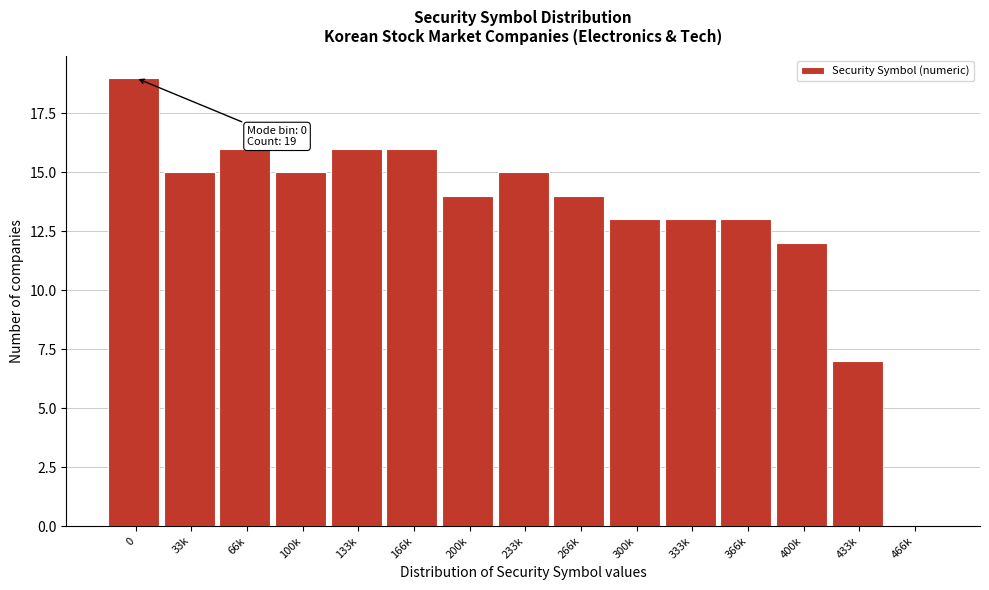

Reading left to right, what are all the values shown in this chart?

0=19	33k=15	66k=16	100k=15	133k=16	166k=16	200k=14	233k=15	266k=14	300k=13	333k=13	366k=13	400k=12	433k=7	466k=0